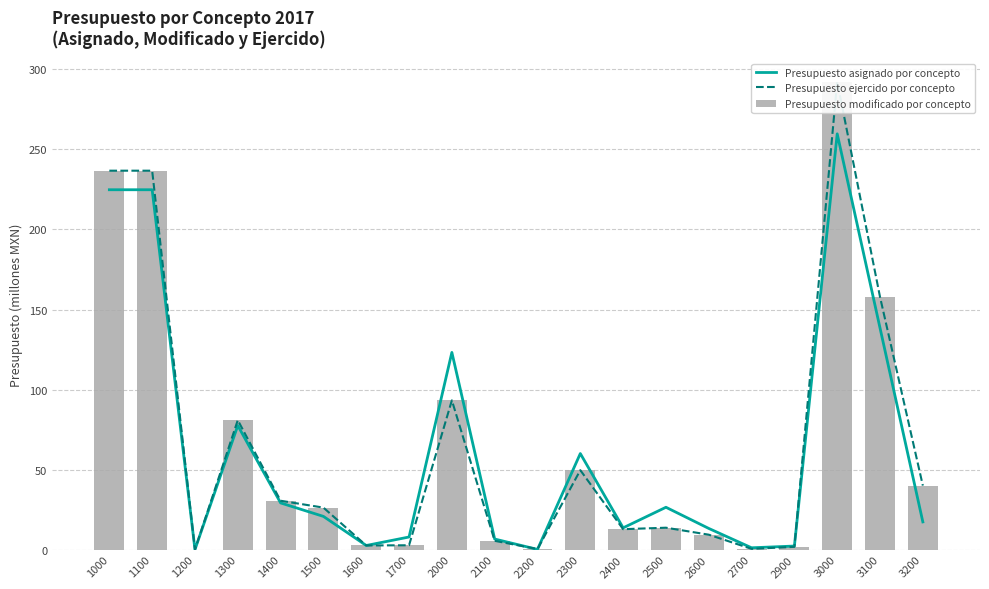

How many series are shown in this chart?

3